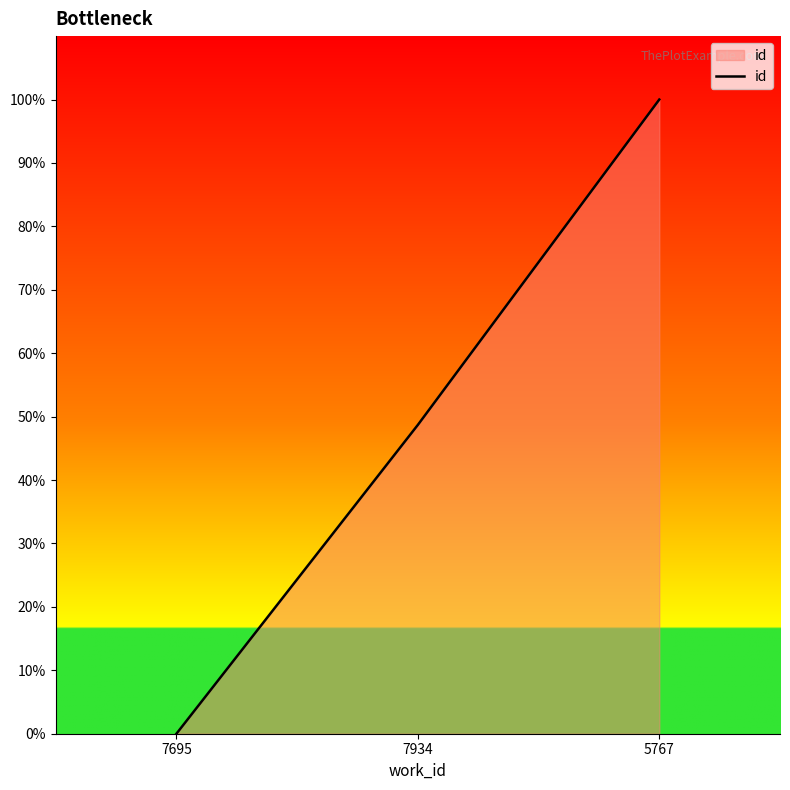

At which label does the data first exceed 48?

7934